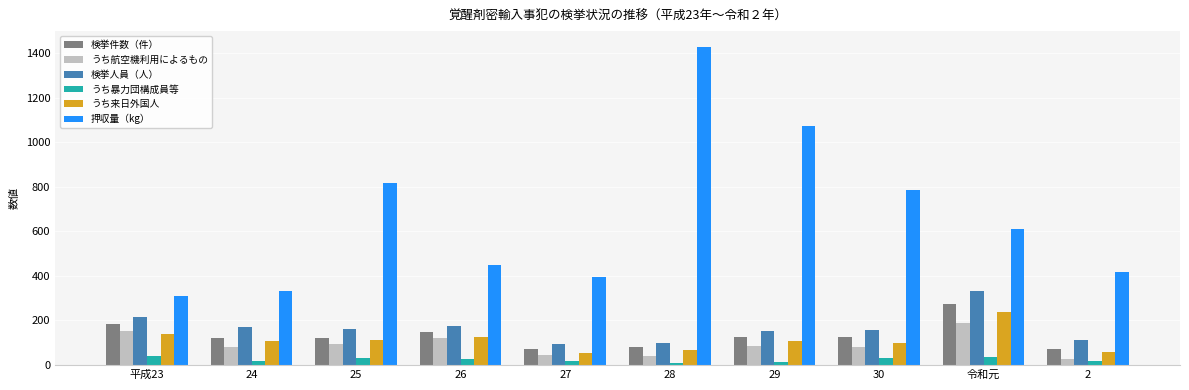

Does the chart contain any negative values?

No